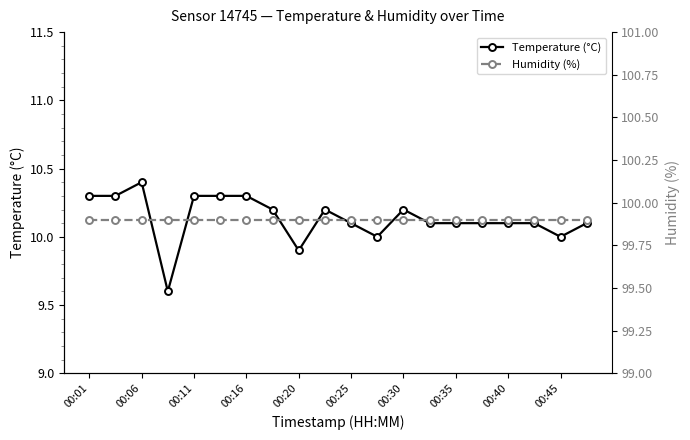

List the series in order of their peak value, lowest first.

Temperature (°C), Humidity (%)